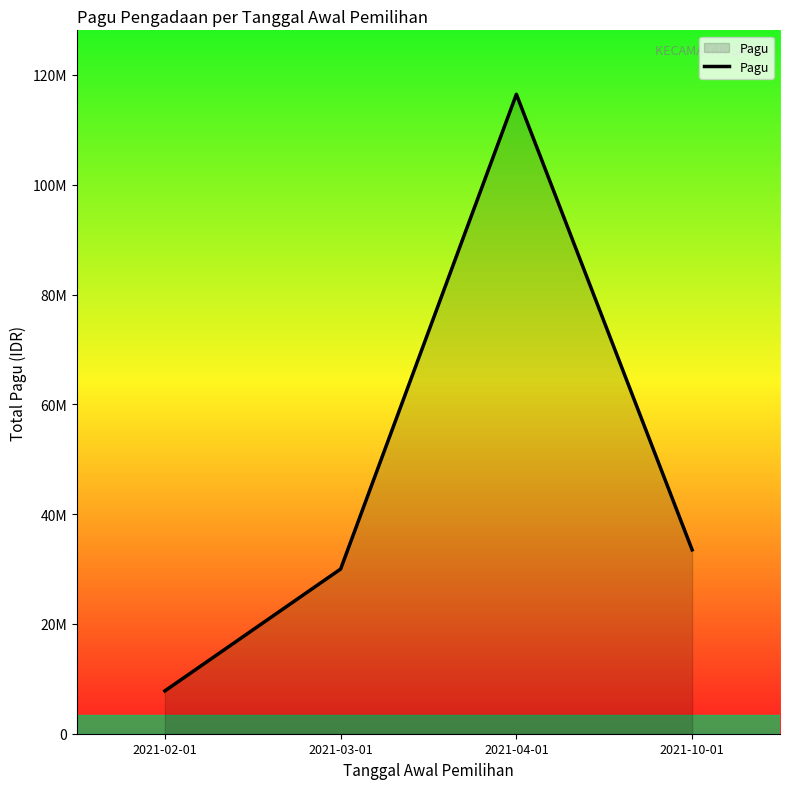

Is this an area chart (filled region under the line)?

Yes